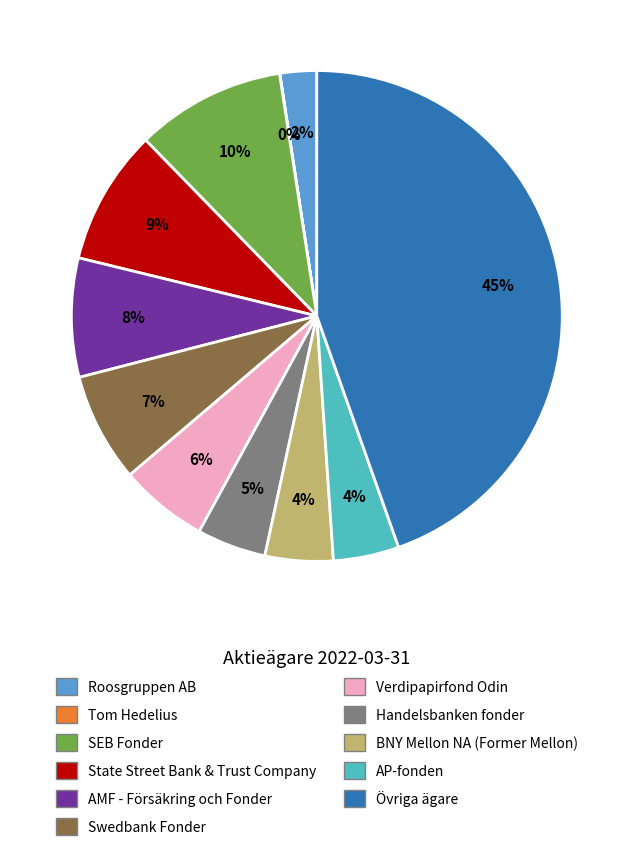

Is Verdipapirfond Odin the majority of the pie?

No